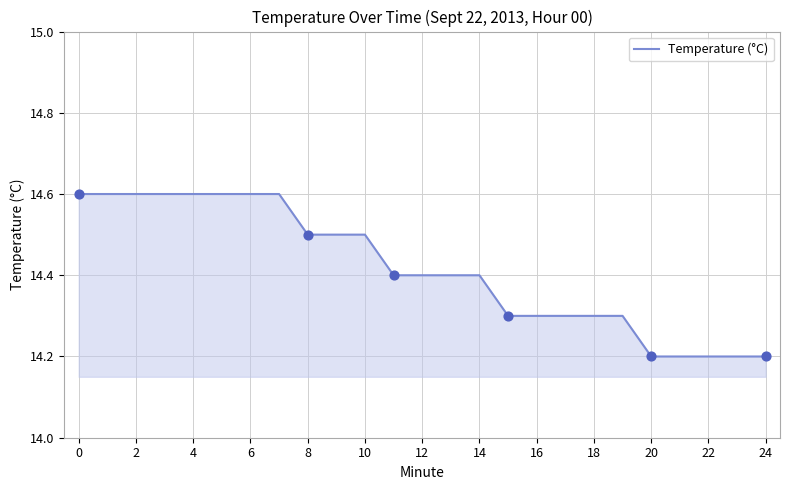

What is the maximum value shown in the chart?

14.6